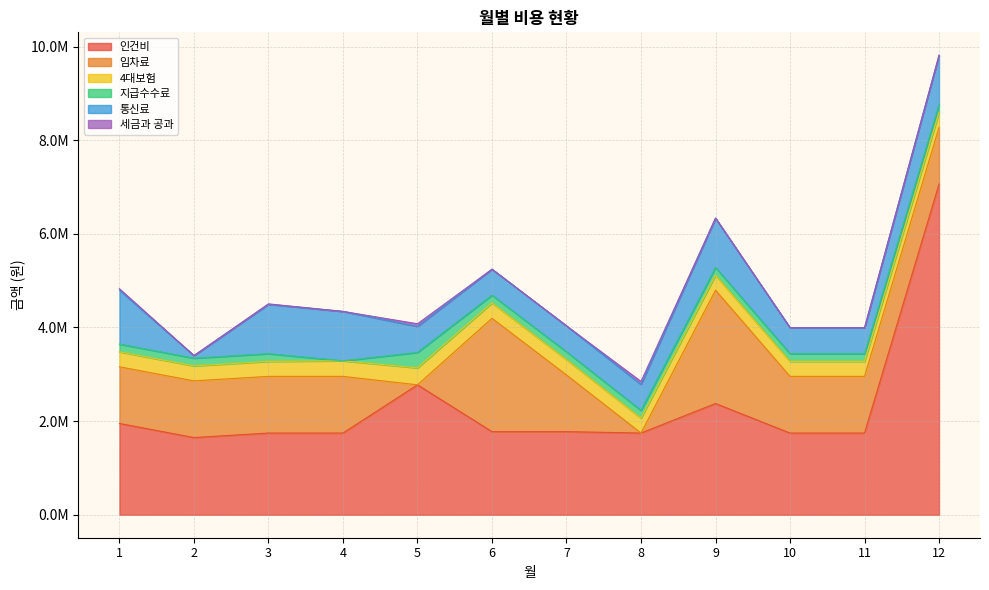

How many intersections are there between 지급수수료 and 통신료?

2